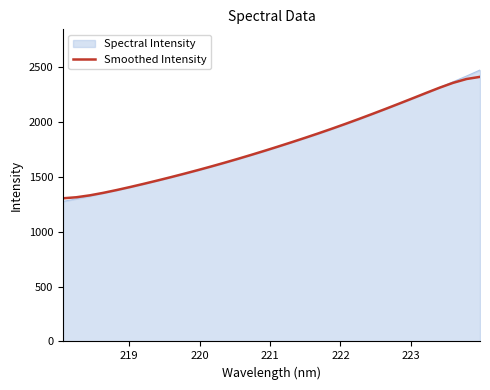

Which series has the widest spread of values?

Spectral Intensity